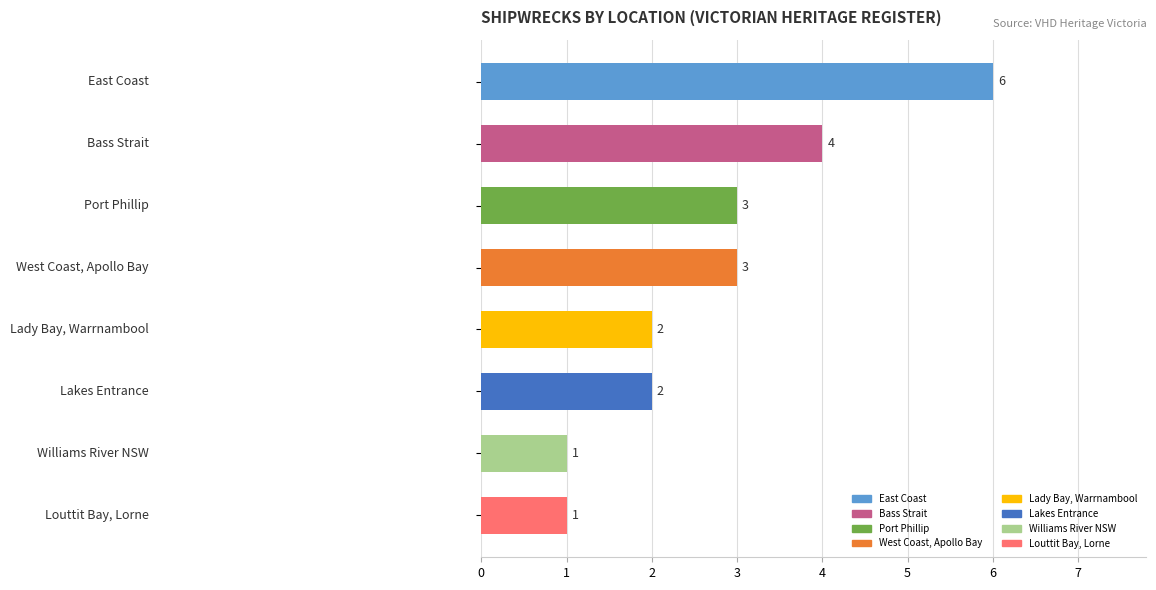

Are the bars grouped side by side (vs. stacked)?

No